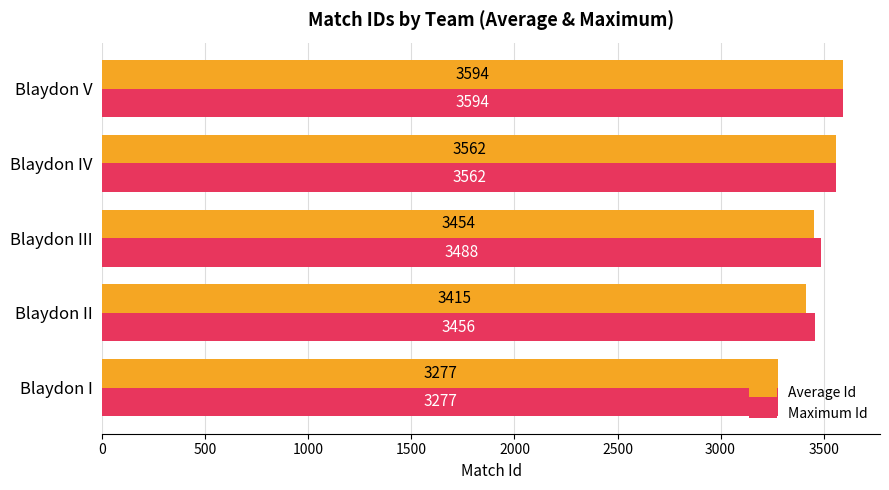

What is the difference between the maximum and minimum values in the Average Id series?

317.0